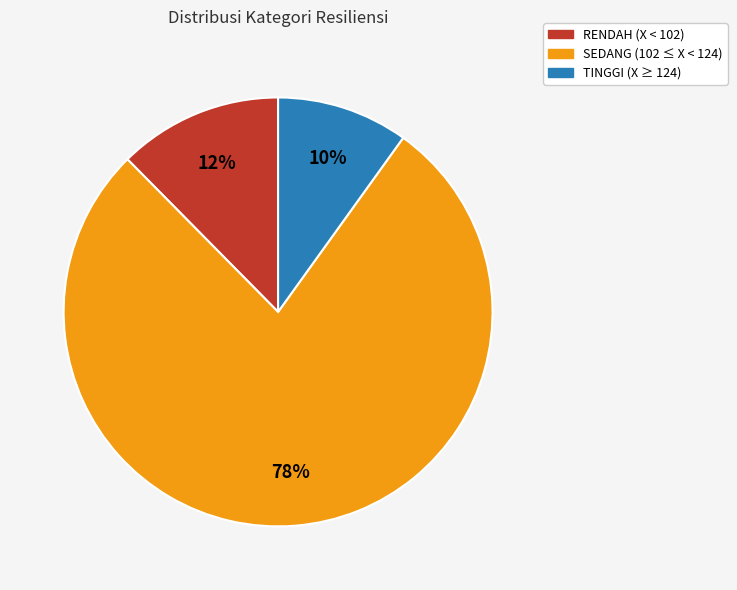

Approximately how many times larger is the value at SEDANG compared to TINGGI?

7.8